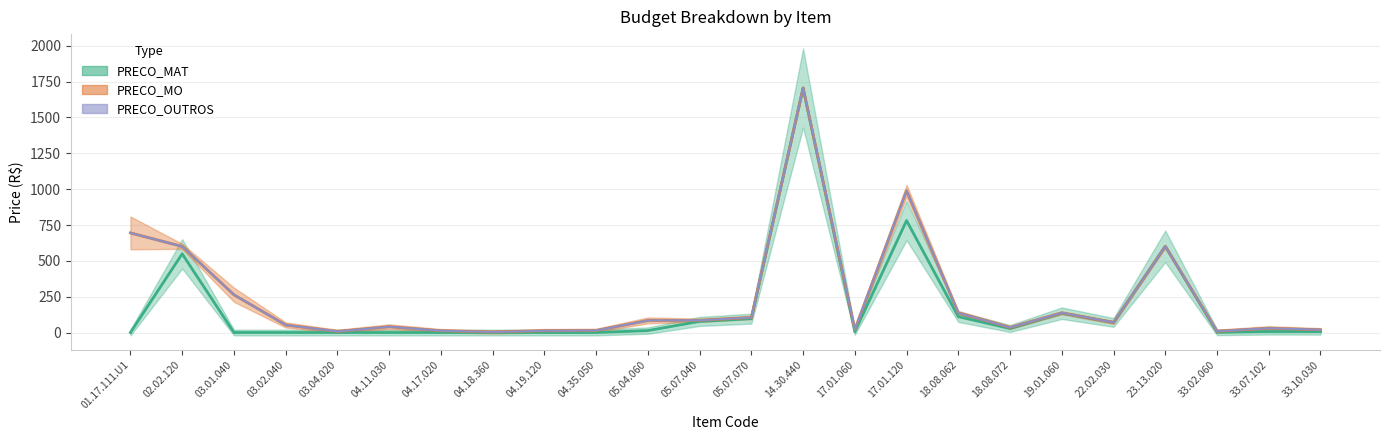

Reading right to left, what are all the values shown in this chart?

PRECO_MAT: 6.3	6.9	1.7	601.3	70.3	134.6	27.9	110.3	781.0	5.2	1705.8	96.7	77.3	13.4	0.0	0.0	0.0	0.0	0.0	0.0	0.0	0.0	548.9	0.0
PRECO_MO: 12.5	23.4	7.1	0.0	0.0	2.6	7.3	26.2	207.8	15.9	0.0	7.9	7.9	71.2	14.3	12.3	3.7	12.3	40.8	7.9	52.7	263.6	52.0	695.1
PRECO_OUTROS: 0.0	0.0	0.0	0.0	0.0	0.0	0.0	0.0	0.0	0.0	0.0	0.0	0.0	0.0	0.0	0.0	0.0	0.0	0.0	0.0	0.0	0.0	0.0	0.0